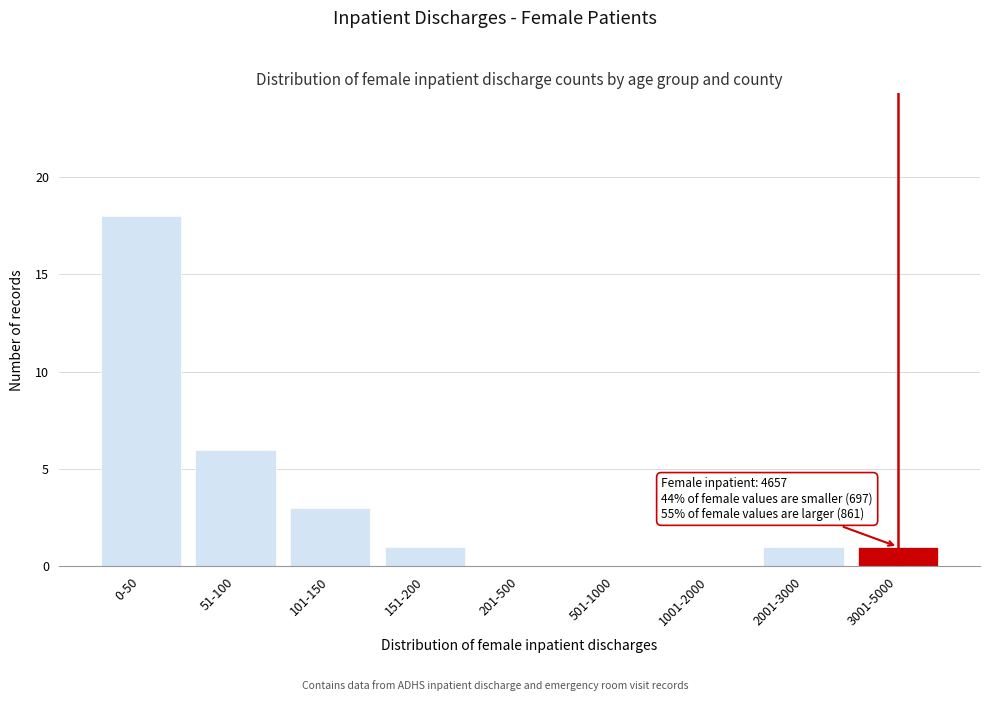

Reading right to left, transcribe all the data shown in this chart.

3001-5000=1	2001-3000=1	1001-2000=0	501-1000=0	201-500=0	151-200=1	101-150=3	51-100=6	0-50=18